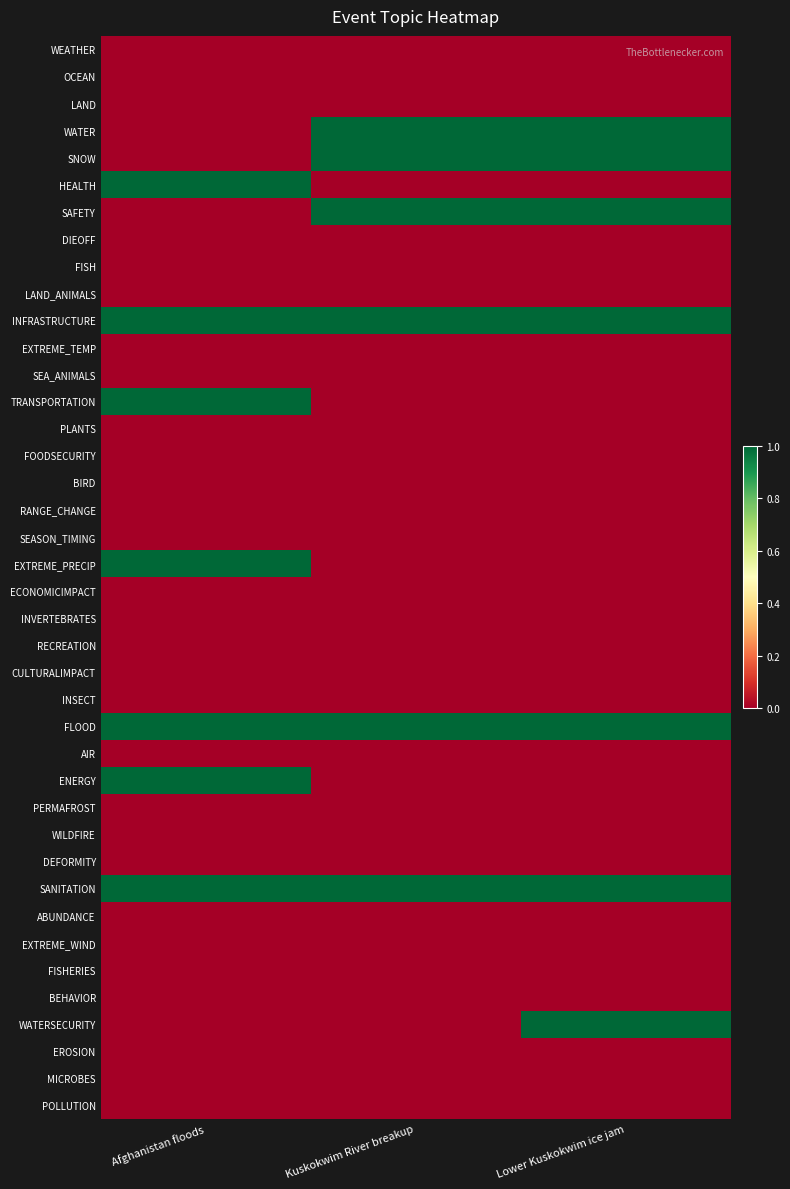

What is the spread (max minus min) of values at Lower Kuskokwim ice jam?

1